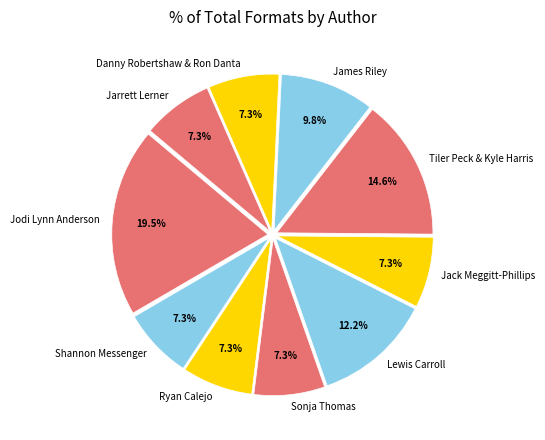

True or false: Ryan Calejo accounts for 7% of the total.

True